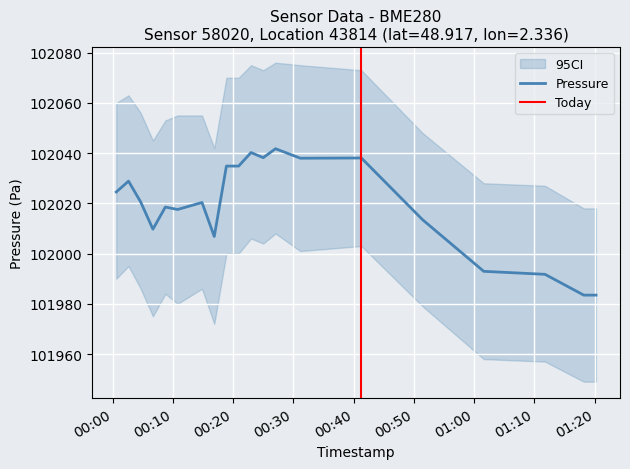

Which series has the largest total across all categories?

pressure